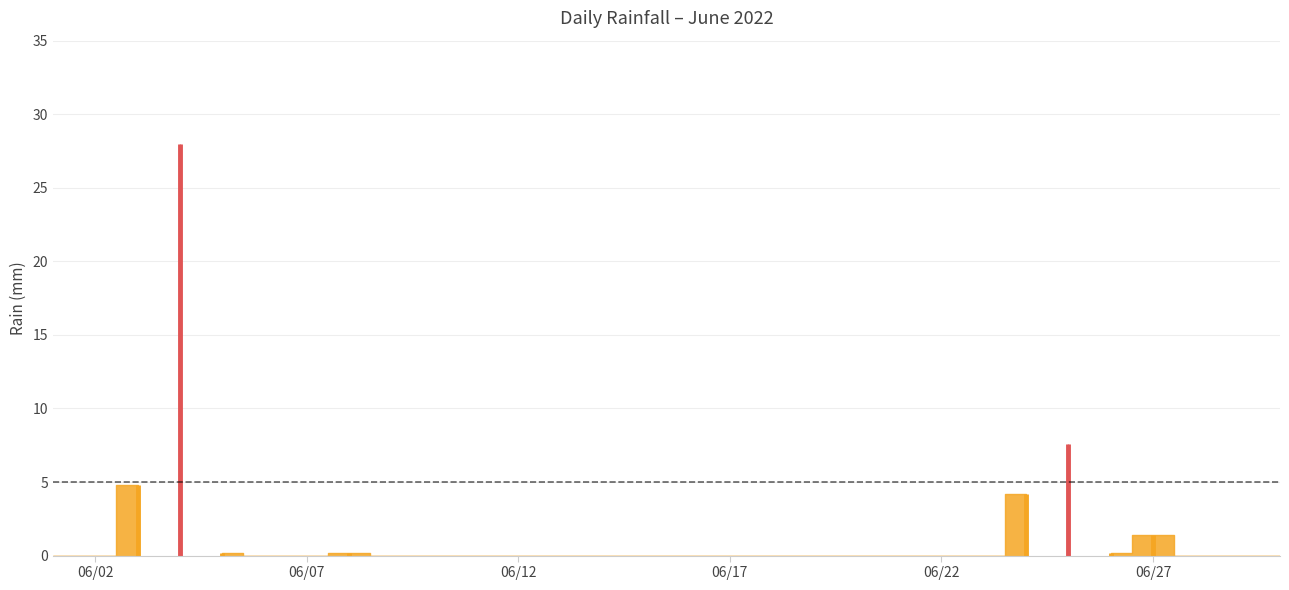

The chart shows a value of 0.0 at 2022-06-20. True or false?

True